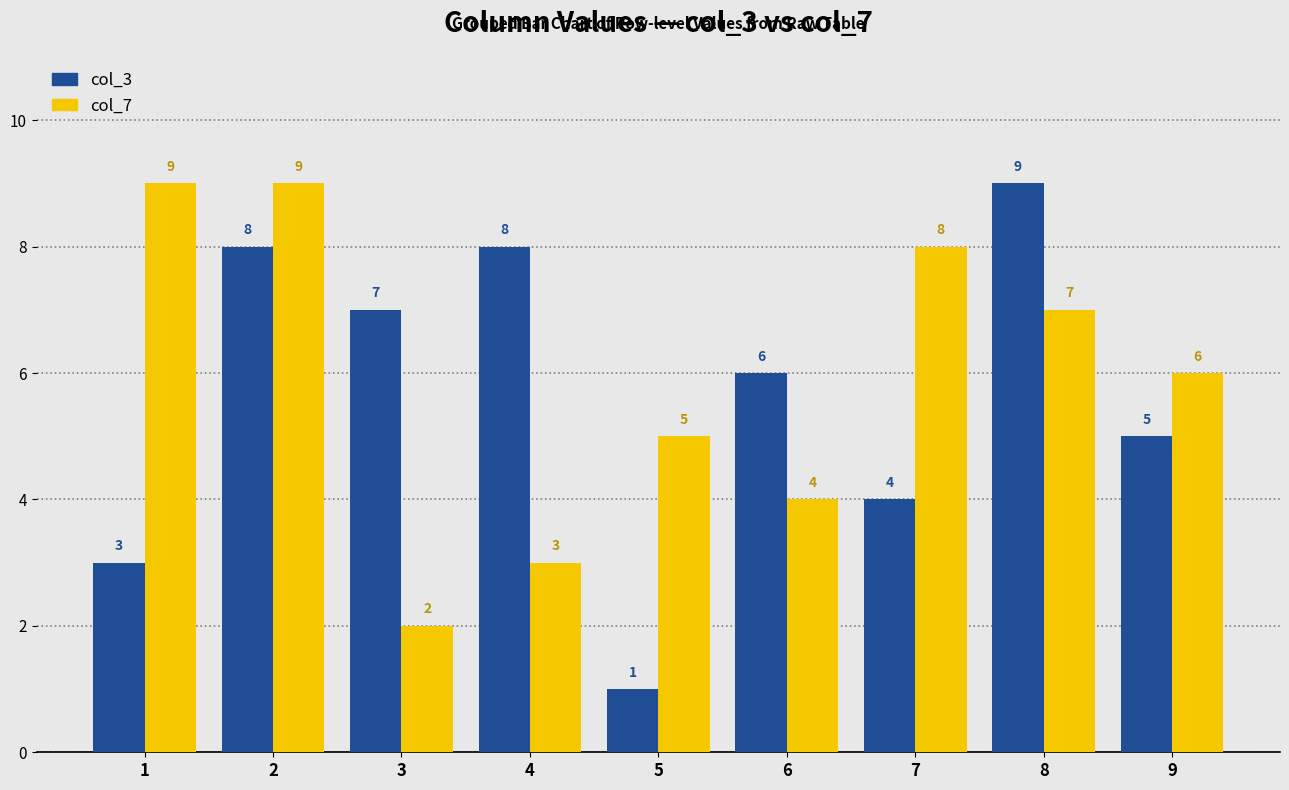

At which label does col_3 reach its minimum?

5